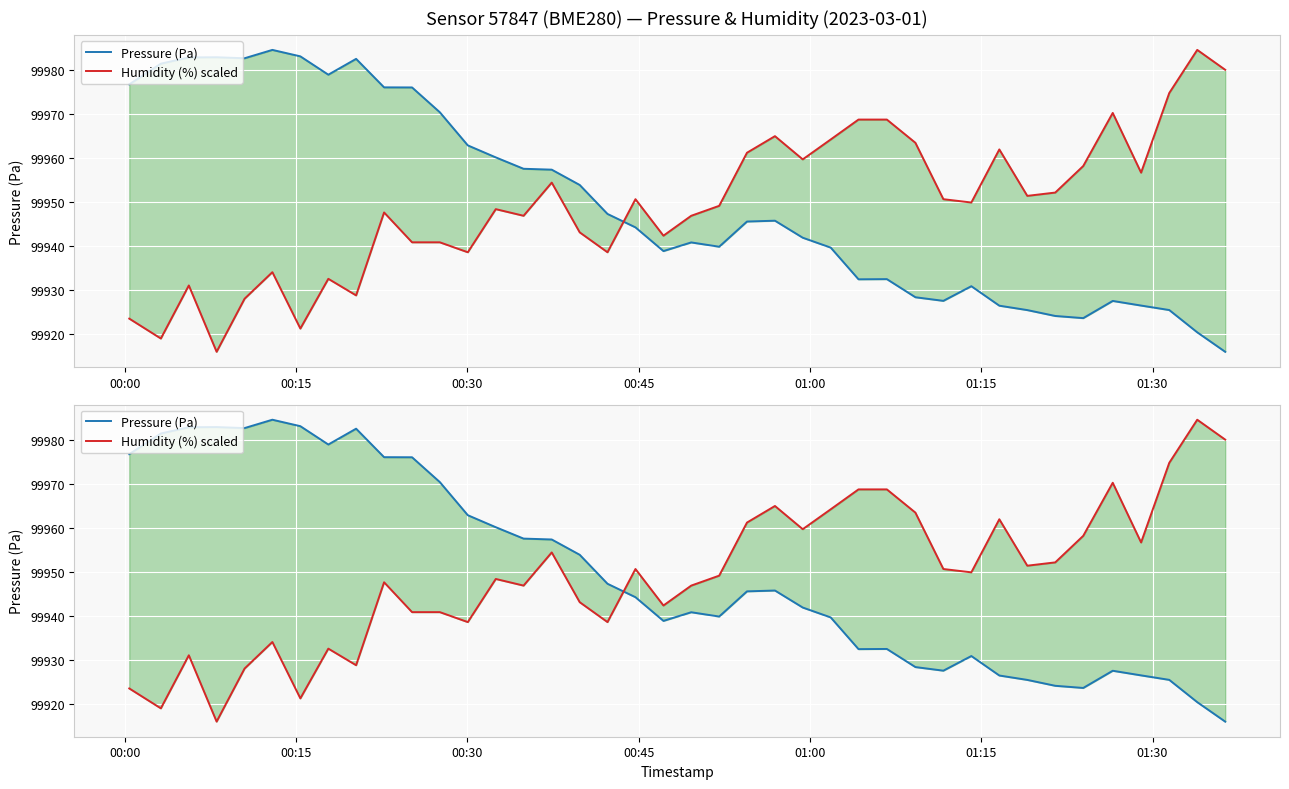

What is the minimum value for Humidity (%) scaled?

99915.9